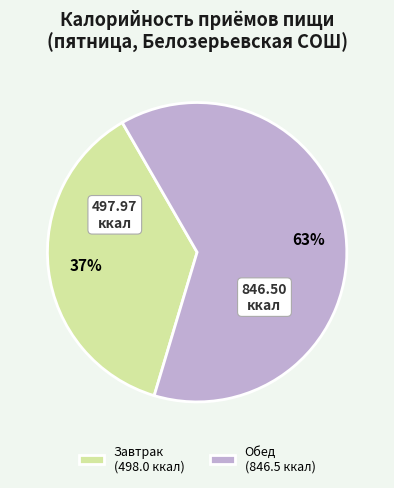

Rank the categories by value from highest to lowest.

Обед, Завтрак